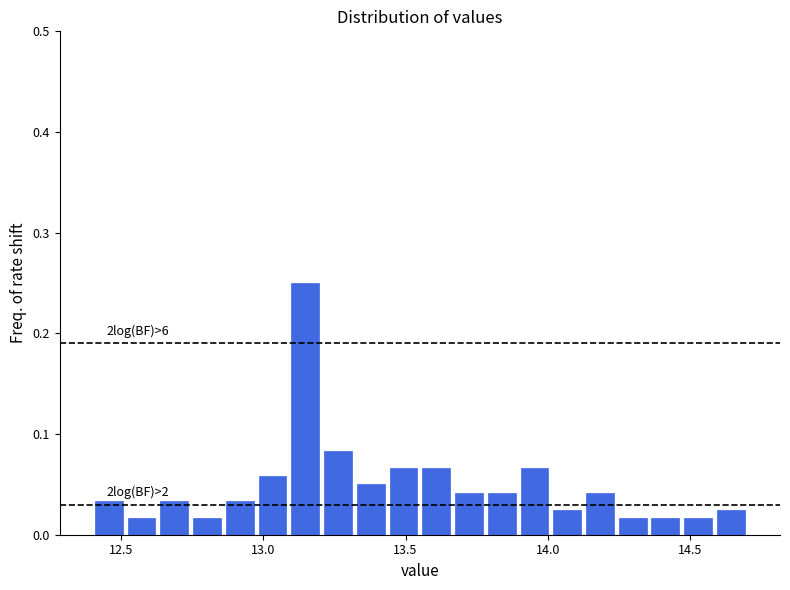

Read against the x-axis, roughly where is the centre of the tallest bar?

13.15